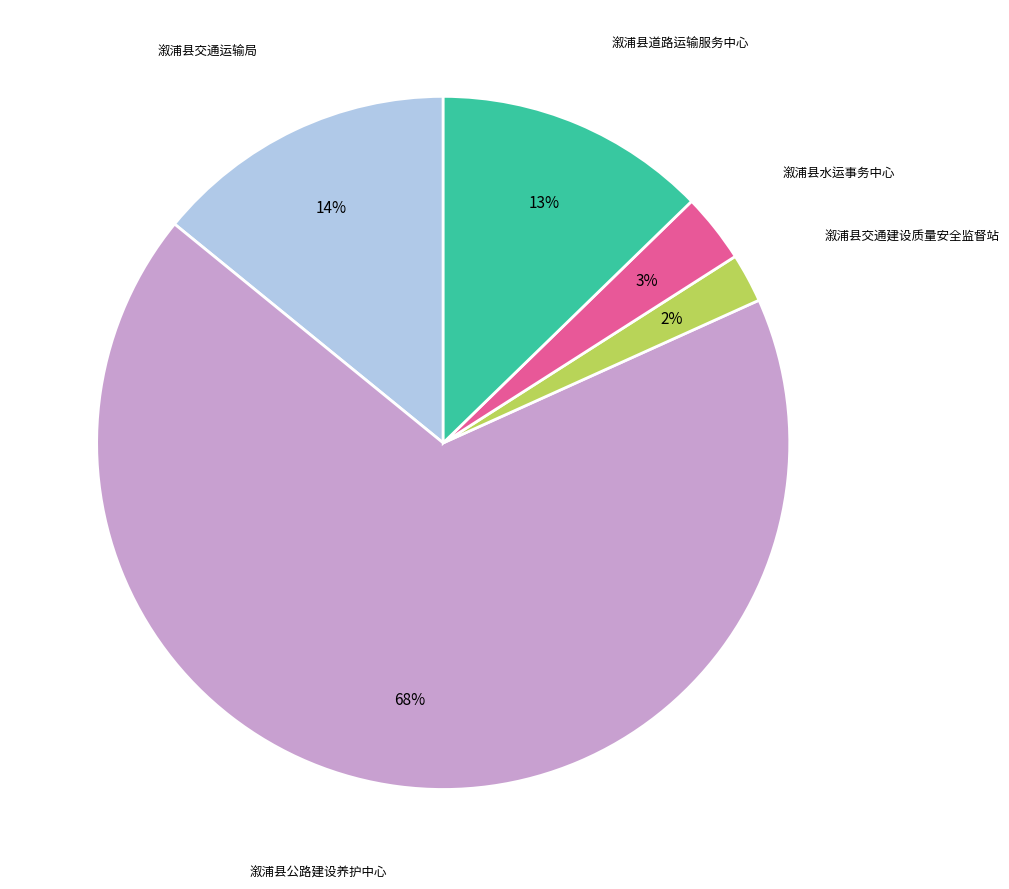

Count the number of slices in the pie.

5